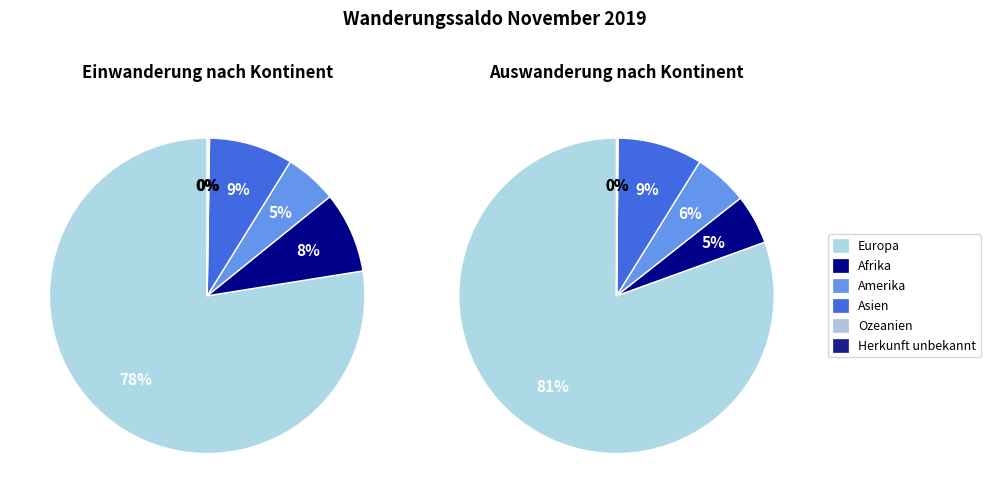

To the nearest percent, what is the combined percentage of Europa and Herkunft unbekannt?

78%